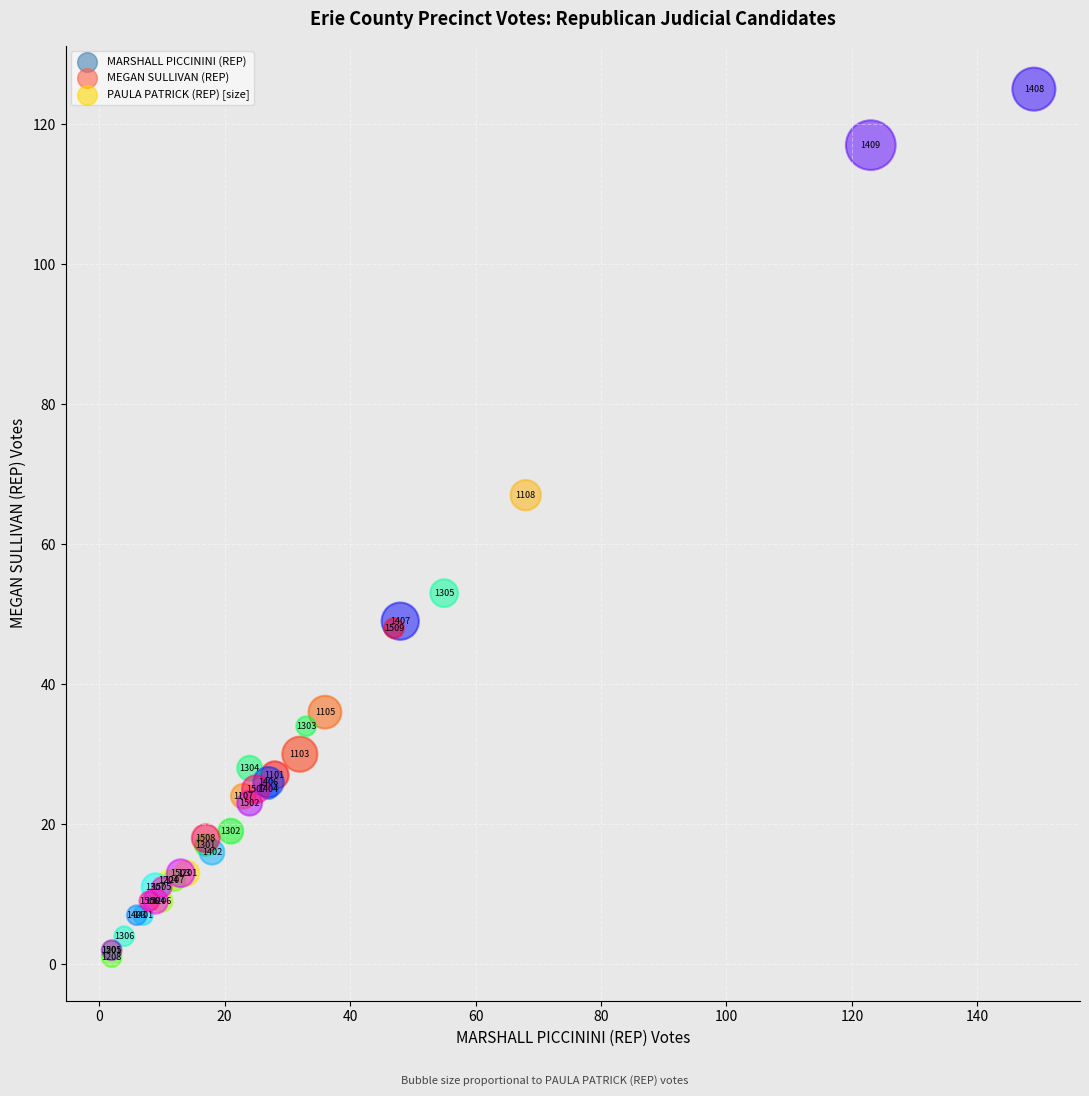

What Y value in the scatter plot is closest to 63?

67